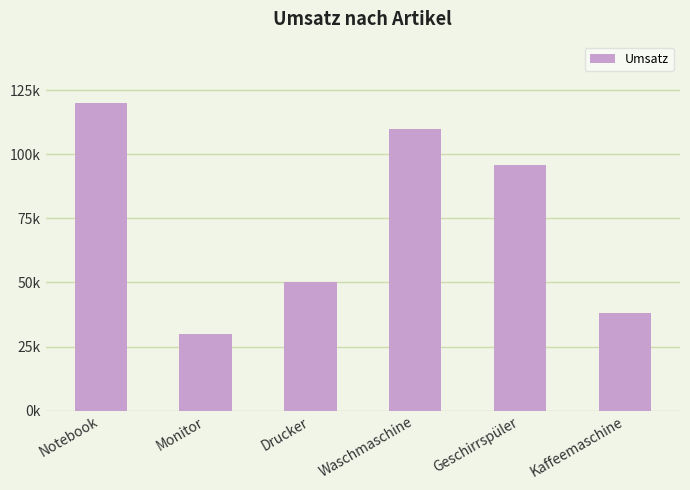

At which category does the chart reach its peak across all series?

Notebook